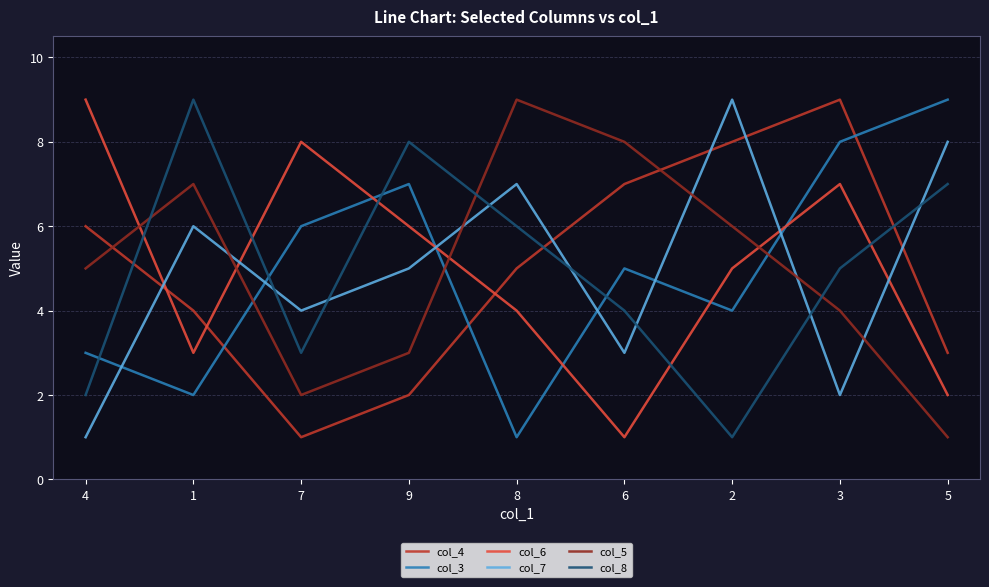

Rank the categories by col_4 value from lowest to highest.

7, 9, 5, 1, 8, 4, 6, 2, 3